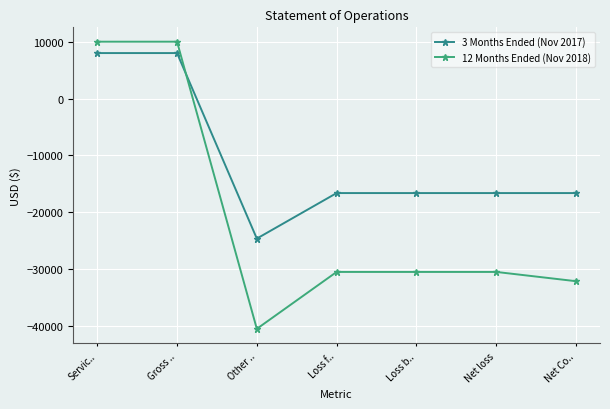

What is the sum of the 12 Months Ended (Nov 2018) values at Loss f.. and Net Co..?

-62575